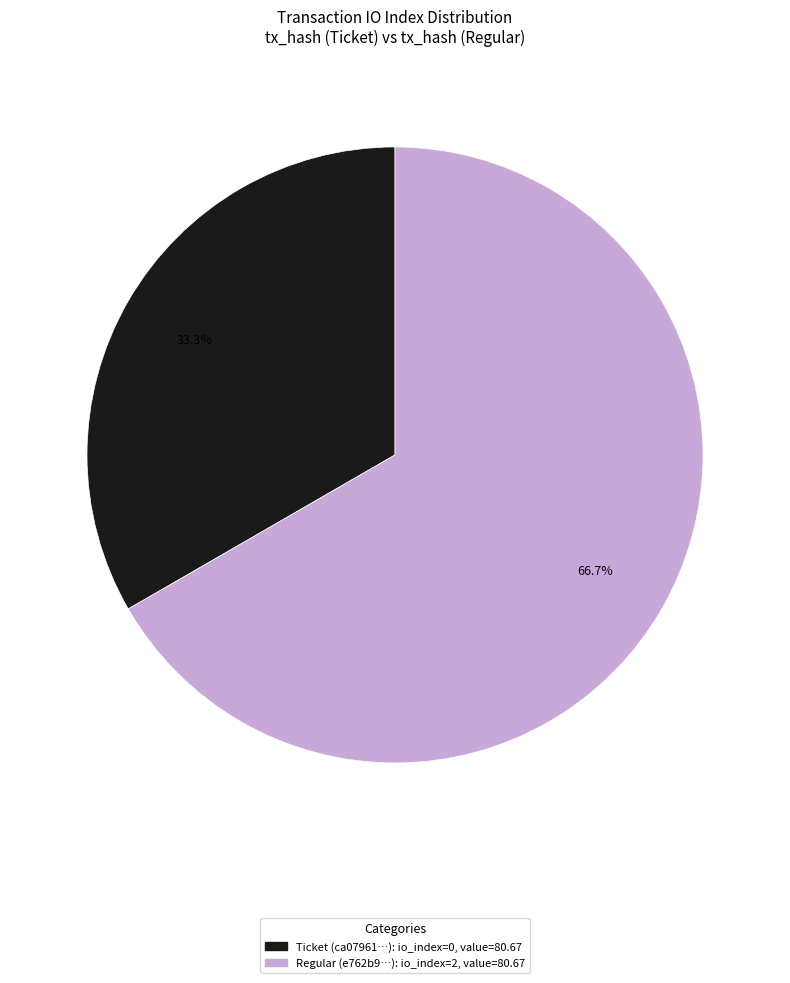

Count the number of slices in the pie.

2